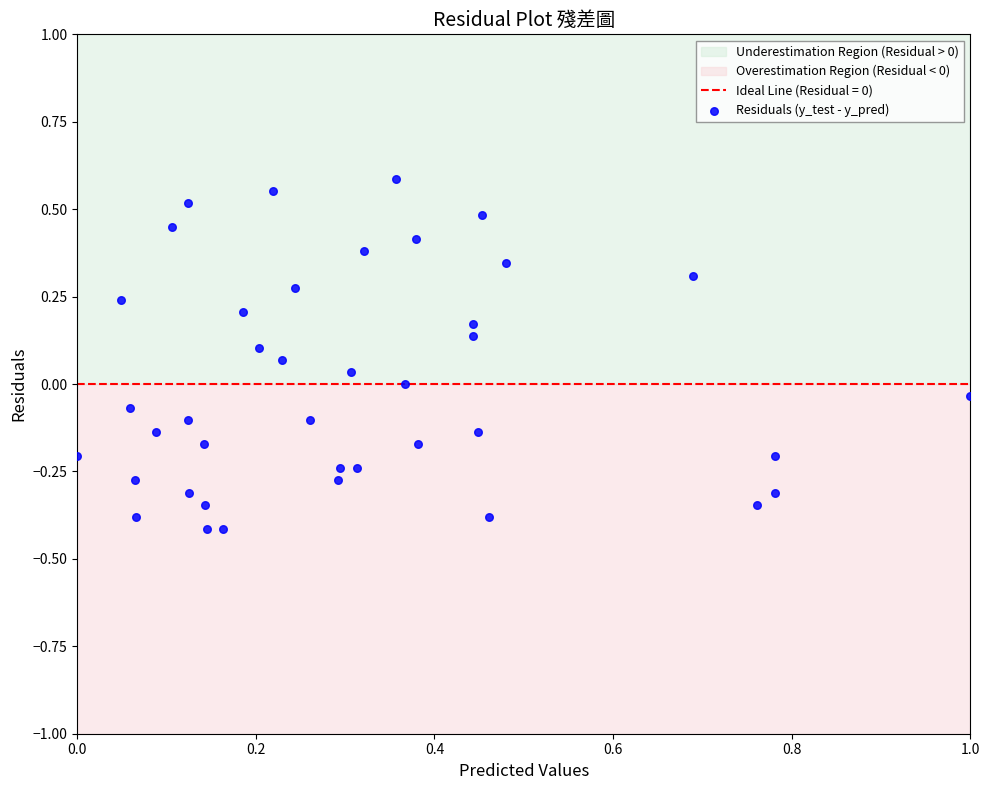

What is the range of X values (max minus min)?

1.0